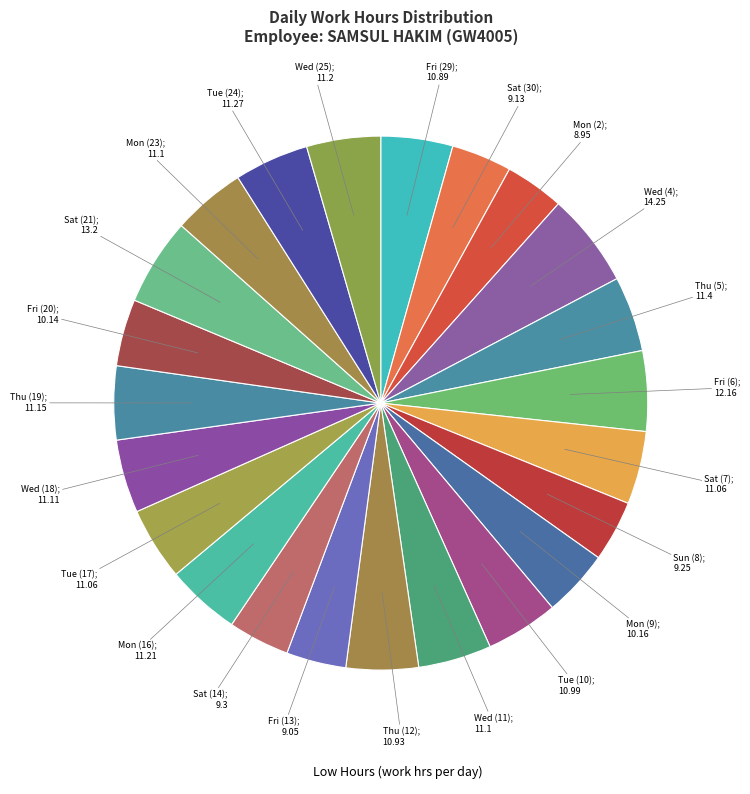

To the nearest percent, what is the average slice percentage?

4%